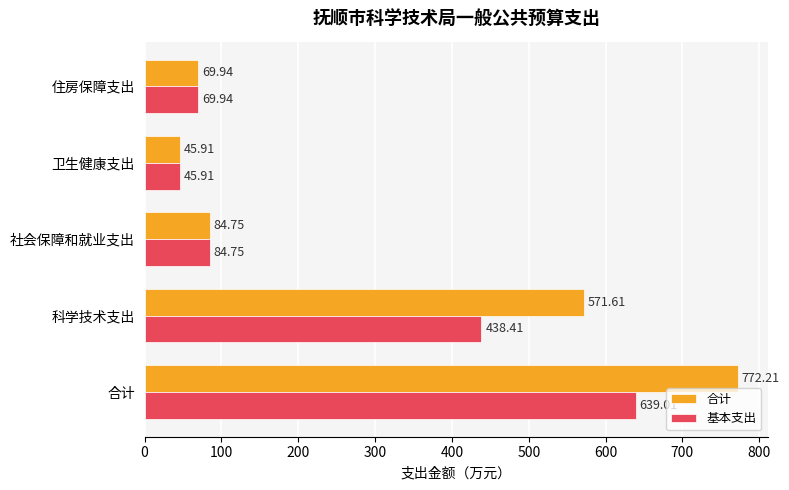

At which label is 合计 closest to 409?

科学技术支出